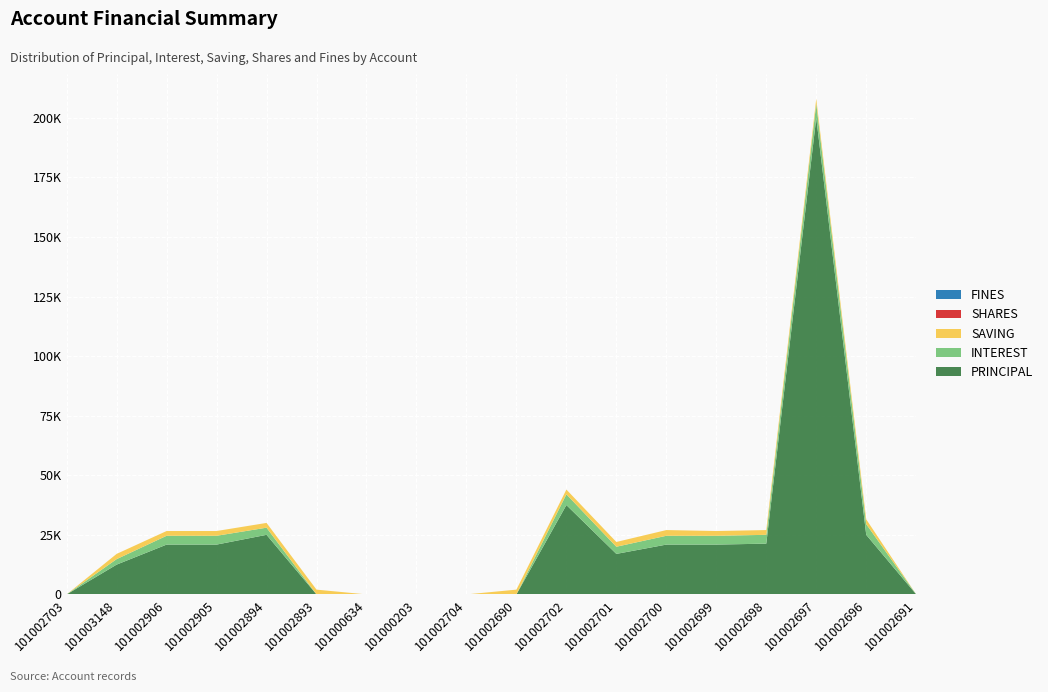

Reading left to right, extract all data points from this chart.

PRINCIPAL: 101002703=0	101003148=12500	101002906=20900	101002905=20900	101002894=25000	101002893=0	101000634=0	101000203=0	101002704=0	101002690=0	101002702=37500	101002701=17000	101002700=20900	101002699=20900	101002698=21300	101002697=200000	101002696=25000	101002691=0
INTEREST: 101002703=0	101003148=2300	101002906=3700	101002905=3700	101002894=3000	101002893=0	101000634=0	101000203=0	101002704=0	101002690=0	101002702=4500	101002701=3000	101002700=3700	101002699=3700	101002698=3700	101002697=6000	101002696=4500	101002691=0
SAVING: 101002703=0	101003148=2200	101002906=2000	101002905=2000	101002894=2000	101002893=2000	101000634=0	101000203=0	101002704=0	101002690=2000	101002702=2000	101002701=2000	101002700=2400	101002699=2000	101002698=2000	101002697=2000	101002696=2000	101002691=0
SHARES: 101002703=0	101003148=0	101002906=0	101002905=0	101002894=0	101002893=0	101000634=0	101000203=0	101002704=0	101002690=0	101002702=0	101002701=0	101002700=0	101002699=0	101002698=0	101002697=0	101002696=0	101002691=0
FINES: 101002703=0	101003148=0	101002906=0	101002905=0	101002894=0	101002893=0	101000634=0	101000203=0	101002704=0	101002690=0	101002702=0	101002701=0	101002700=0	101002699=0	101002698=0	101002697=0	101002696=0	101002691=0